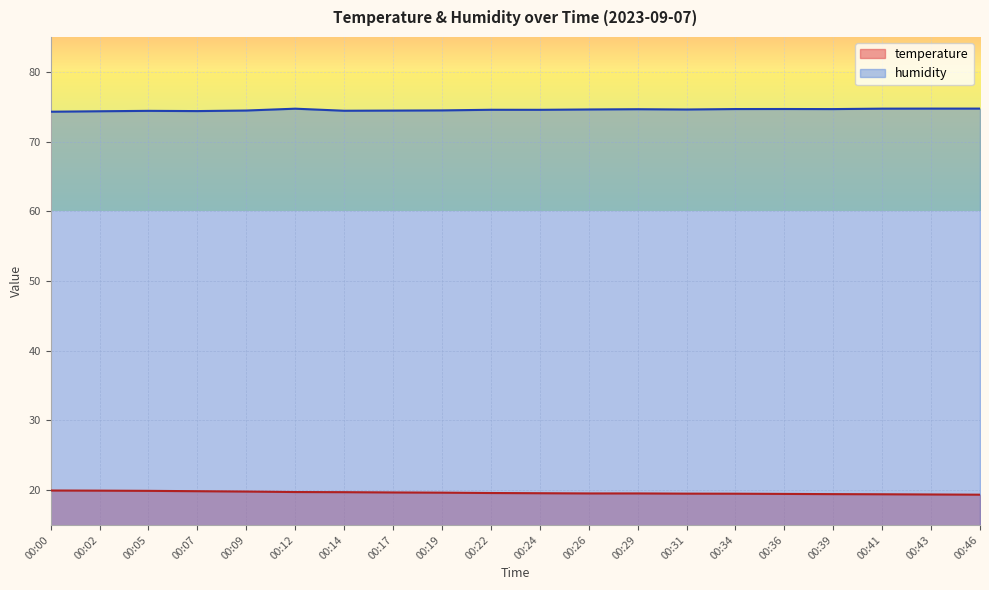

Between 00:02 and 00:26, which is larger?

00:02